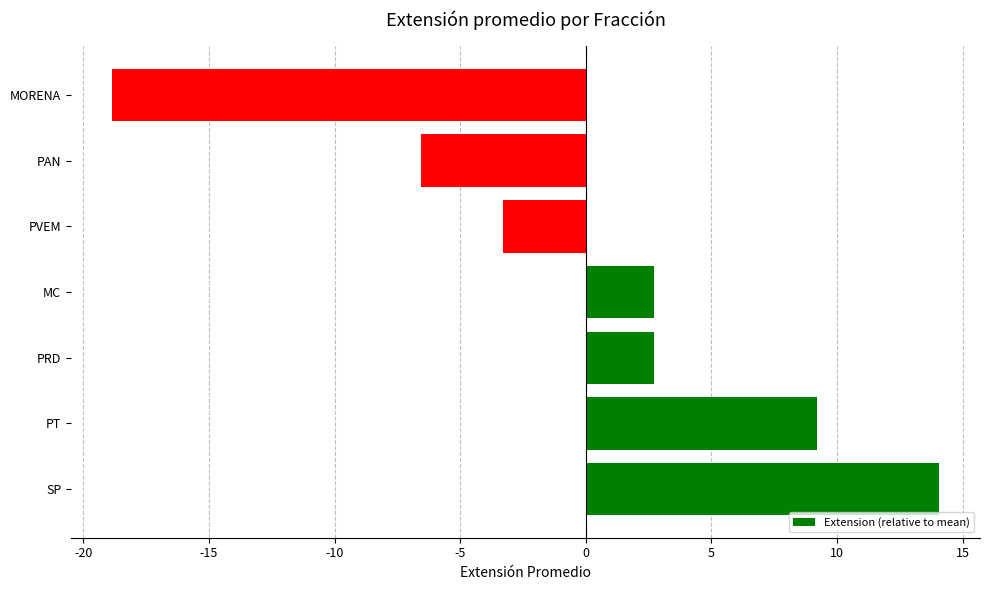

How many data points are above 2?

4